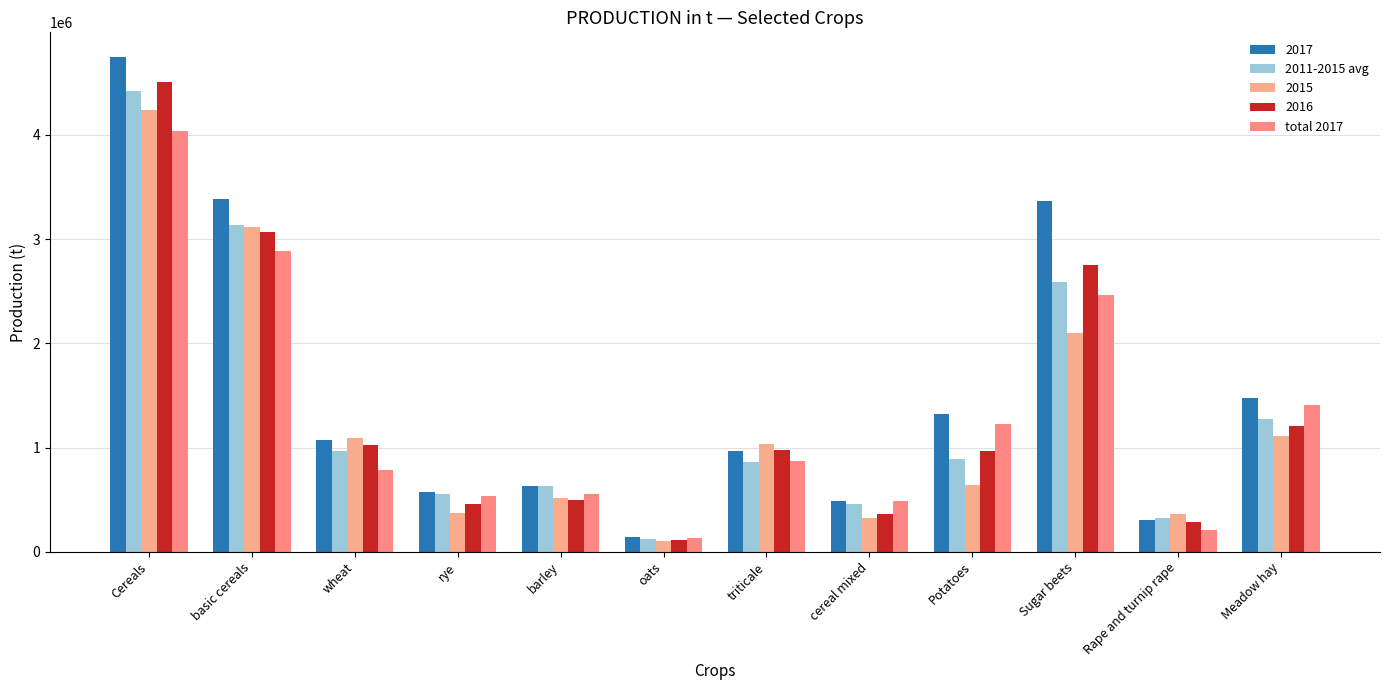

How many series are shown in this chart?

5